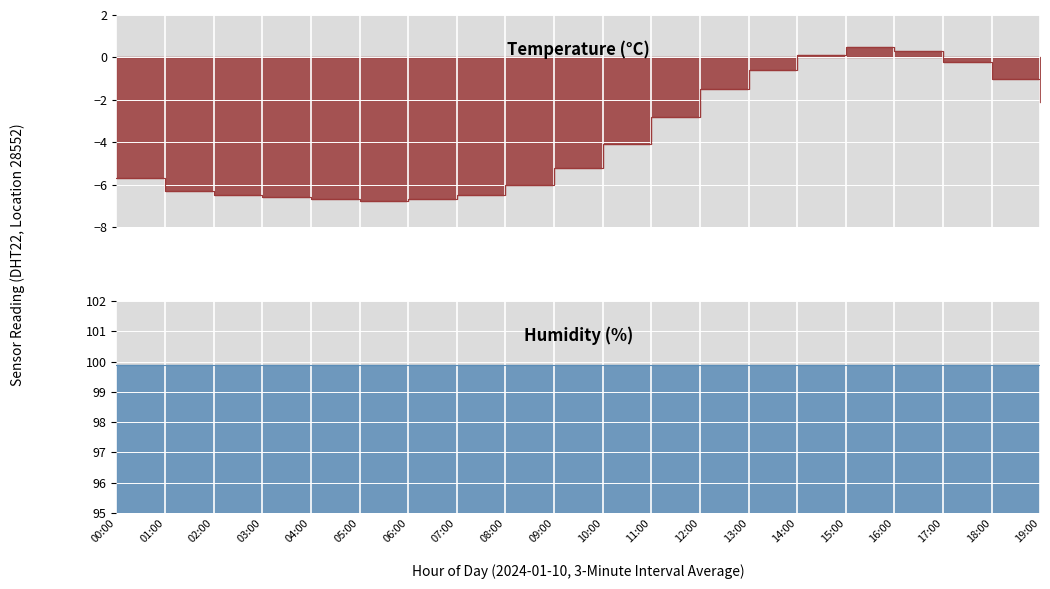

How many values are above zero?

3